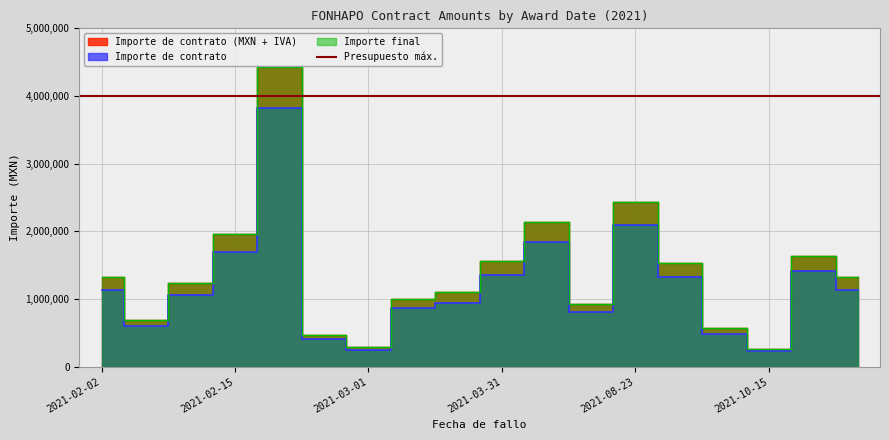

Does the chart have visible grid lines?

Yes